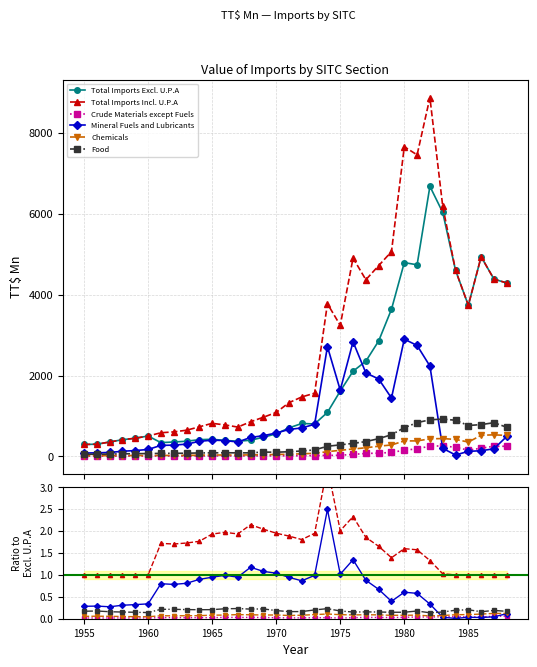

True or false: Total Imports Incl. U.P.A and Crude Materials except Fuels intersect in this chart.

False